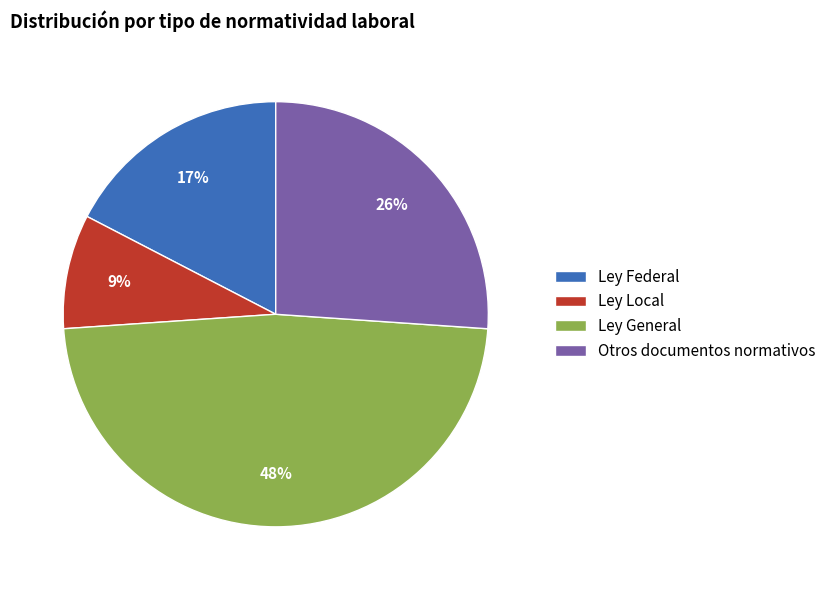

The Ley Federal slice represents 39% of the pie. True or false?

False